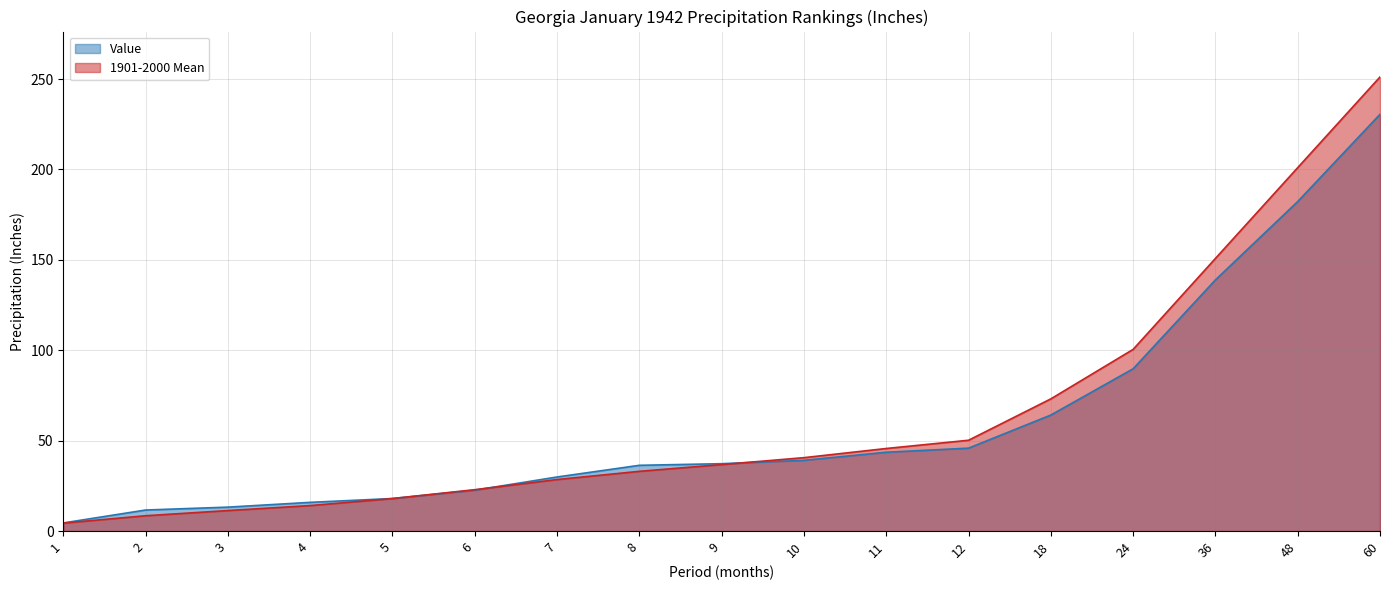

What is the value of the 1901-2000 Mean point at the 15th from the left?

150.8